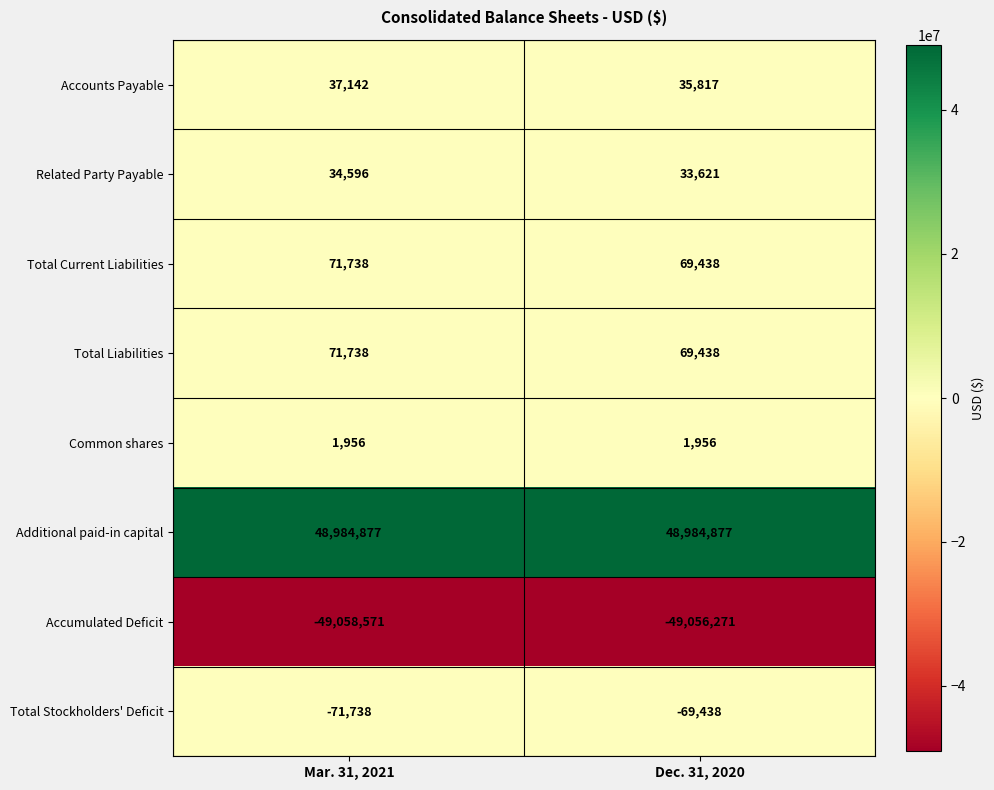

At which category is the sum across all series the highest?

Mar. 31, 2021